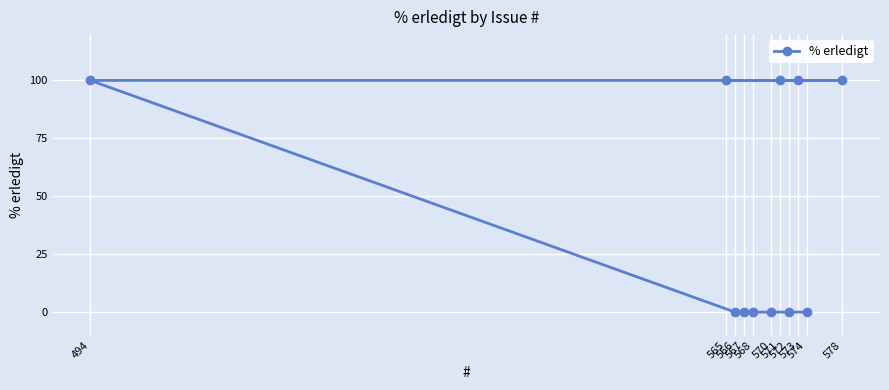

What is the difference between the maximum and second lowest values?

100